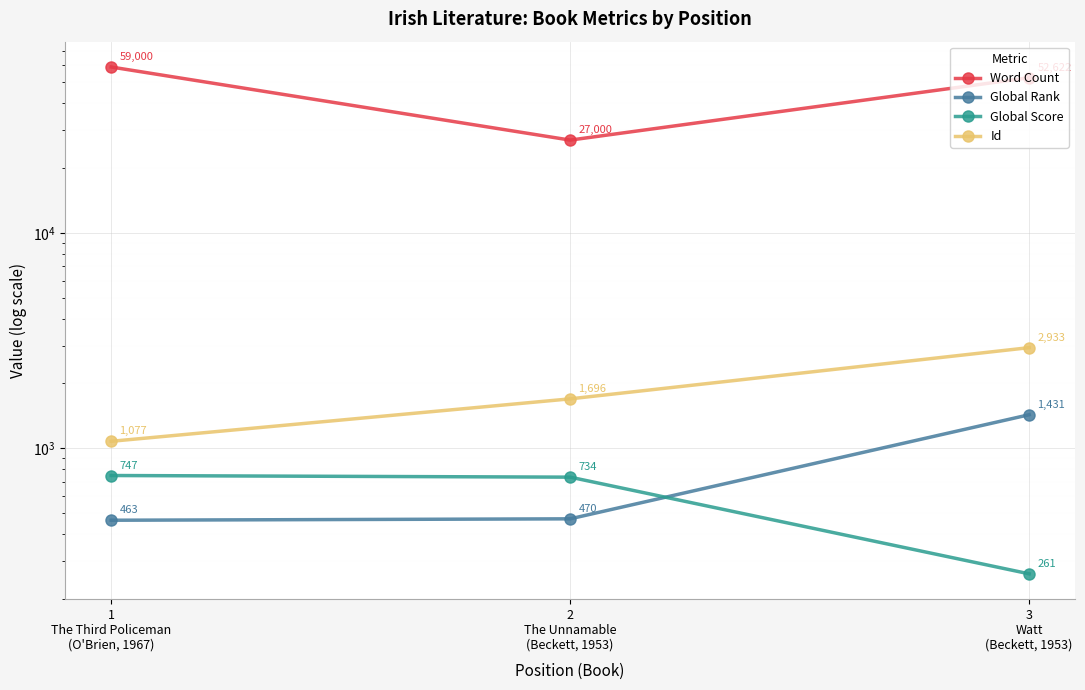

At which label does Word Count first exceed 52622?

1
The Third Policeman
(O'Brien, 1967)